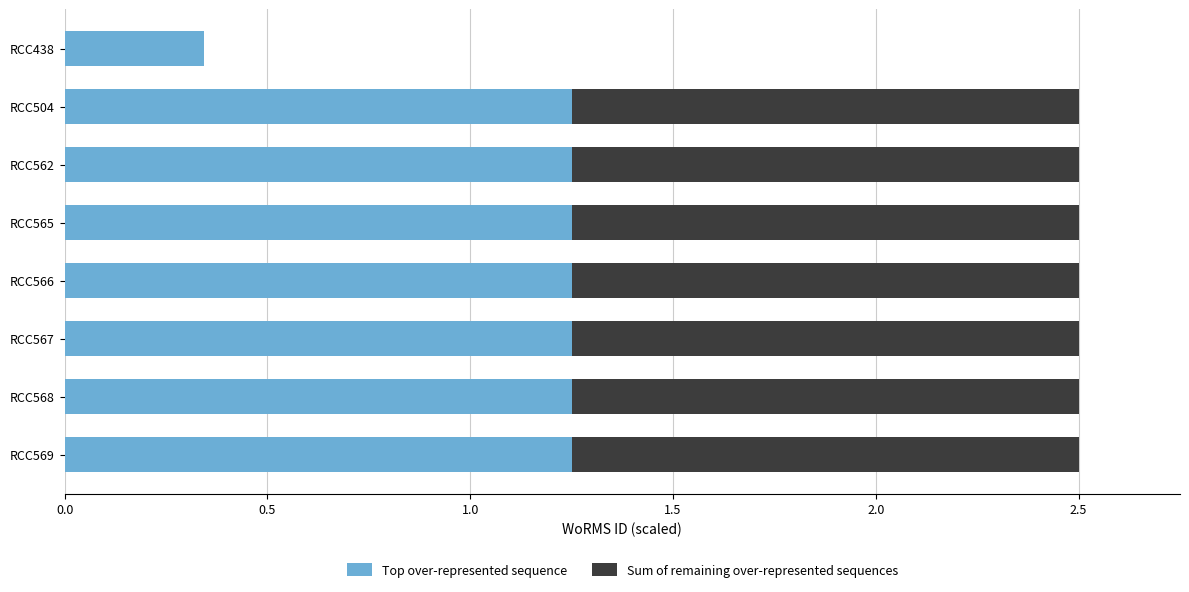

What is the sum of the Top over-represented sequence values at RCC565 and RCC566?

2.5